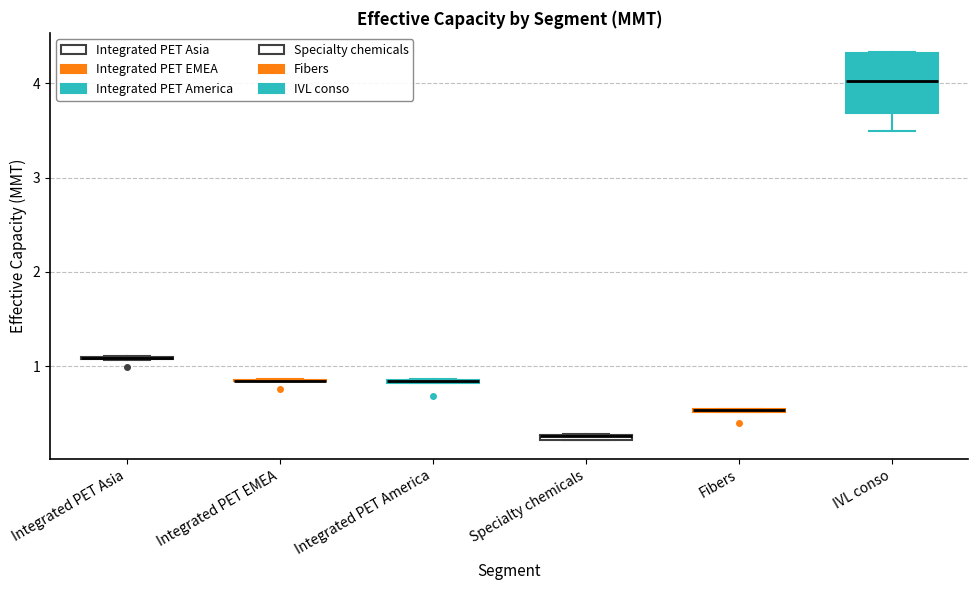

Comparing the boxes themselves (not the whiskers), which one is the tallest?

IVL conso